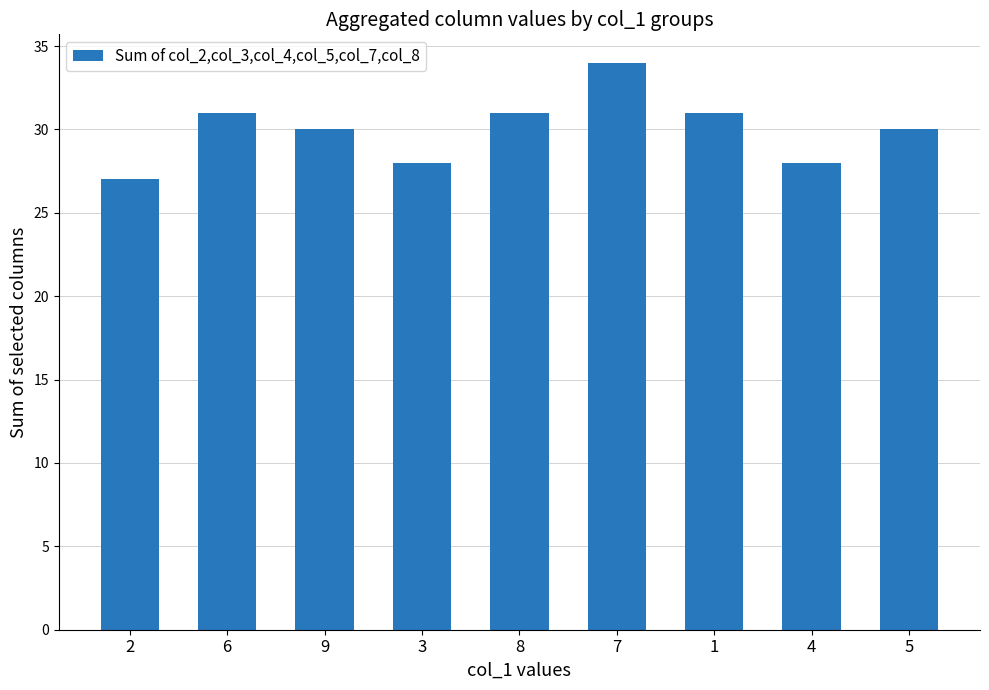

How many values are between 28 and 31?

7